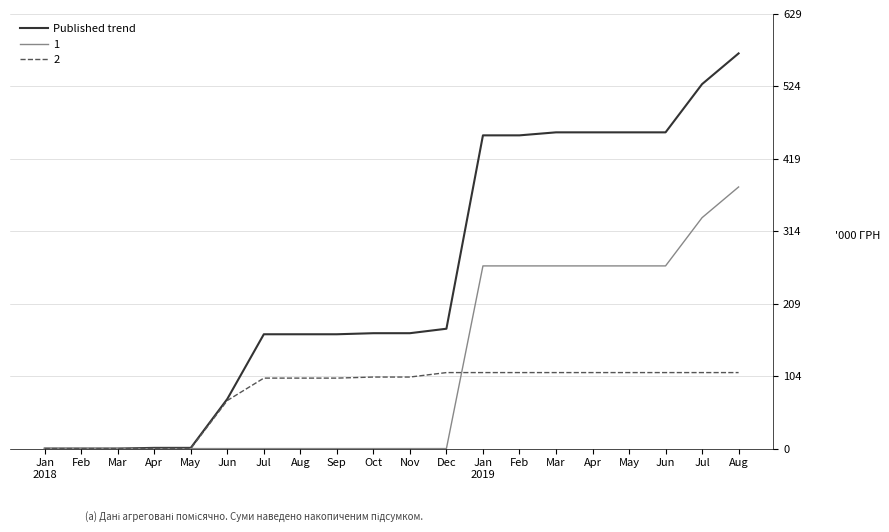

What is the label of the 16th point from the right?

May